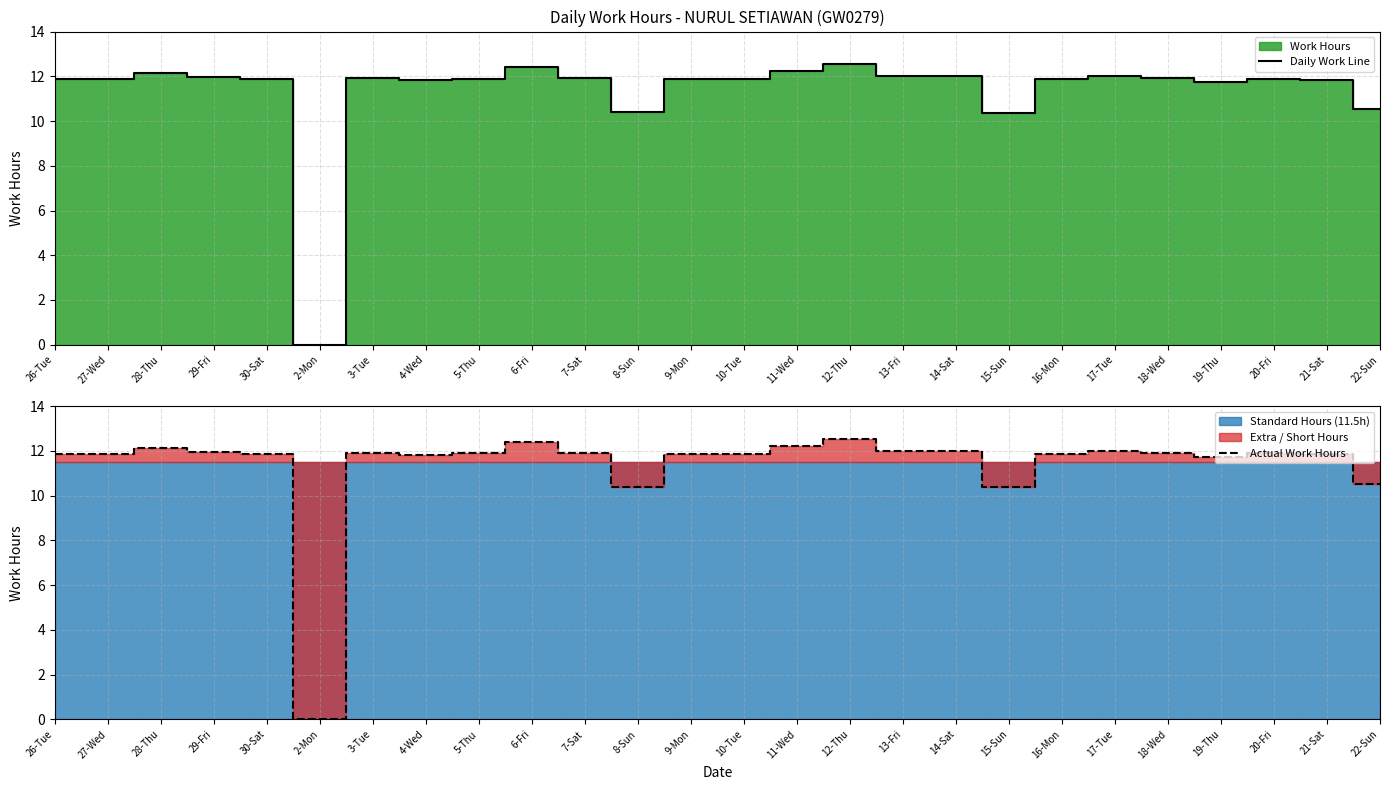

At which label does Actual Work Hours first exceed 11?

26-Tue